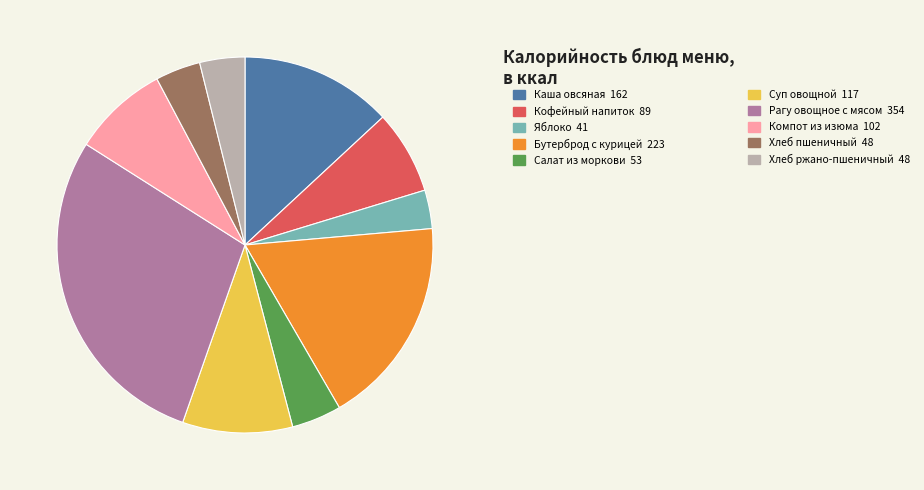

Is there any slice that represents more than half of the pie?

No